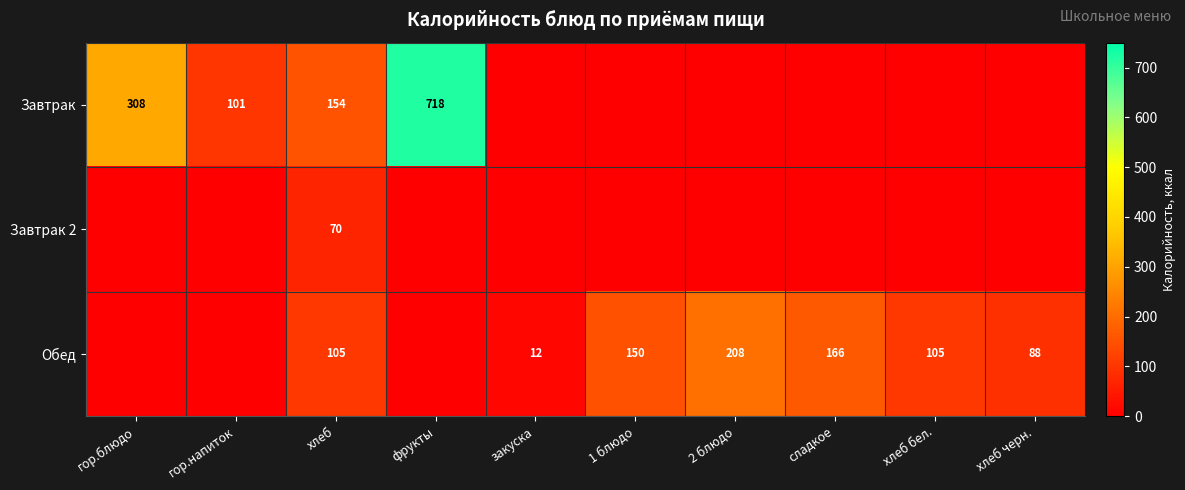

The value of Обед at 2 блюдо is 306.2. True or false?

False